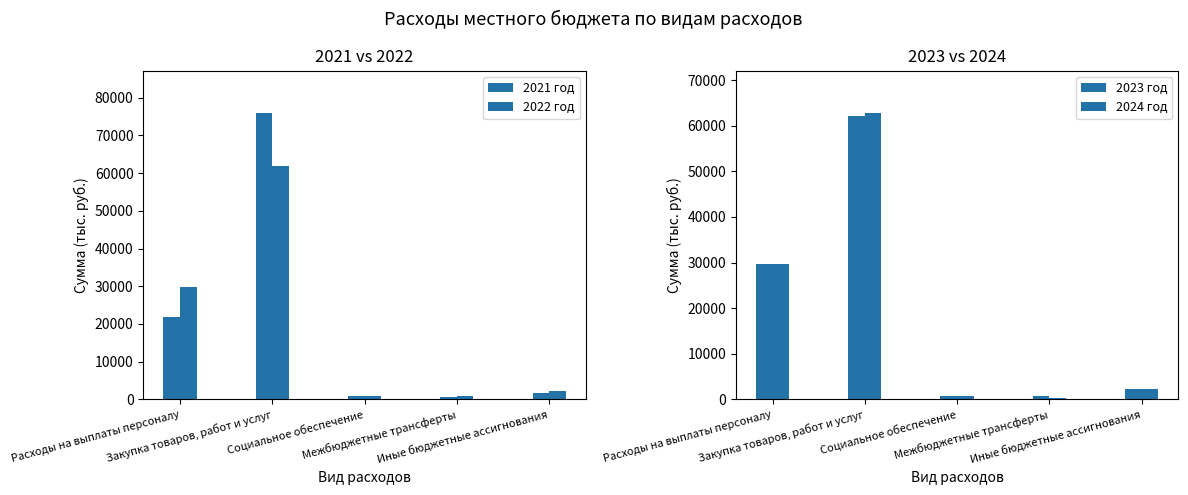

Which series has the widest spread of values?

2021 год